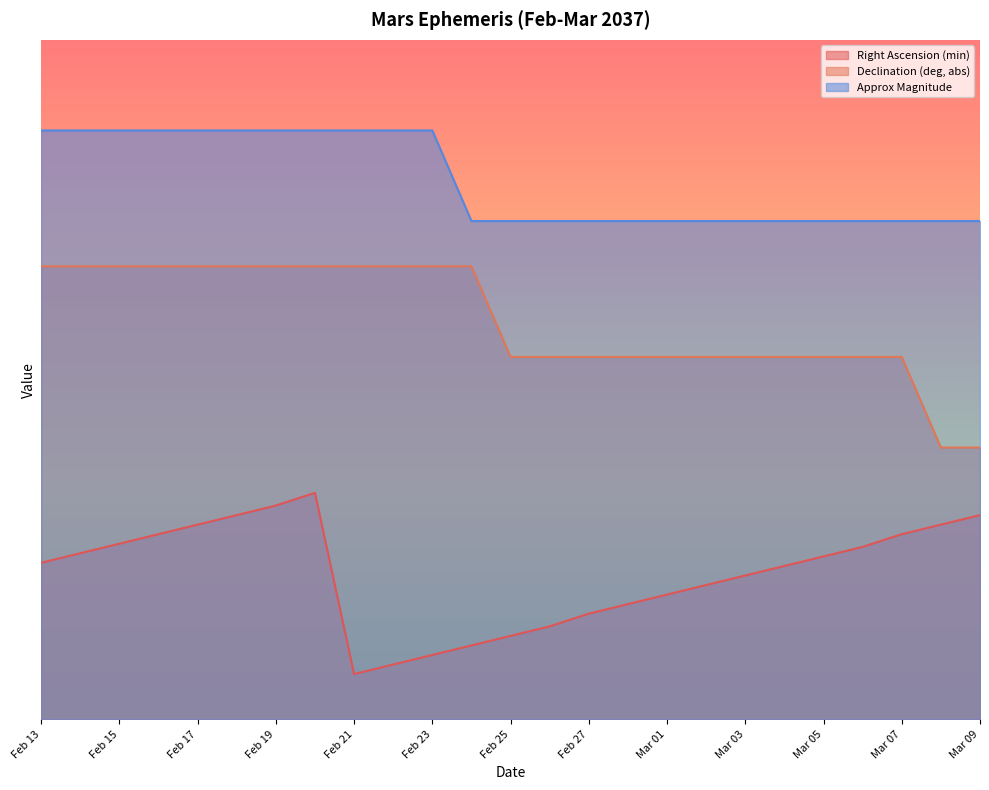

What is the approximate value of Declination (deg, abs) at Feb 24?

20.0